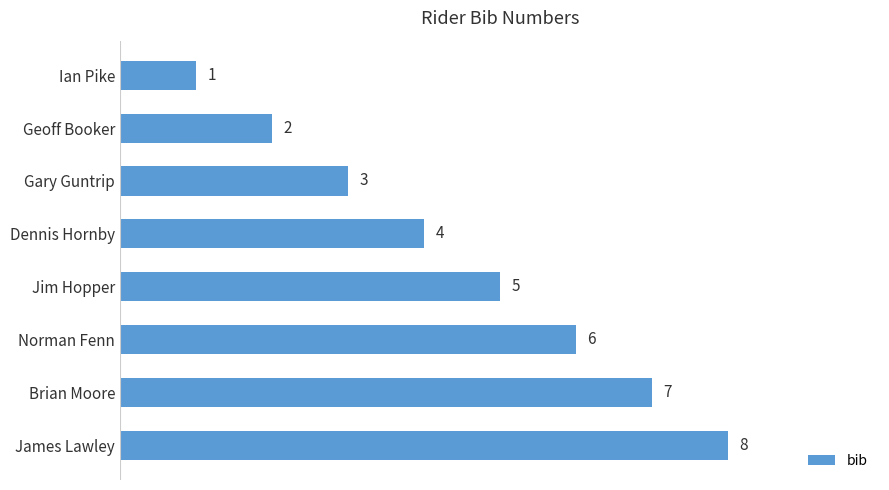

What is the greatest value displayed?

8